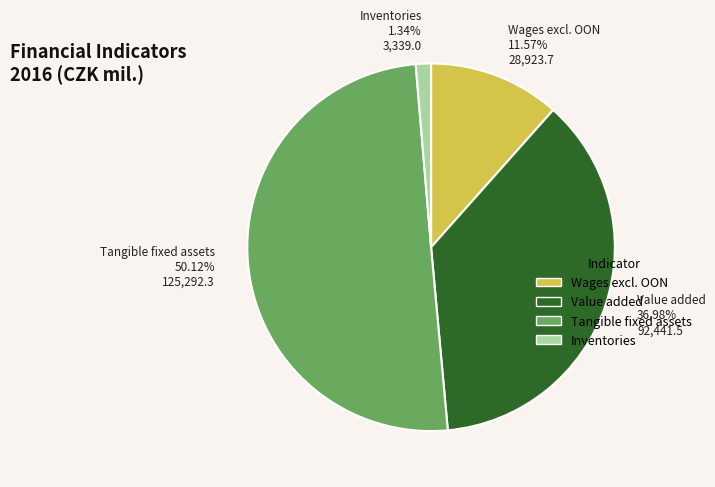

To the nearest percent, what percentage of the pie is Value added?

37%